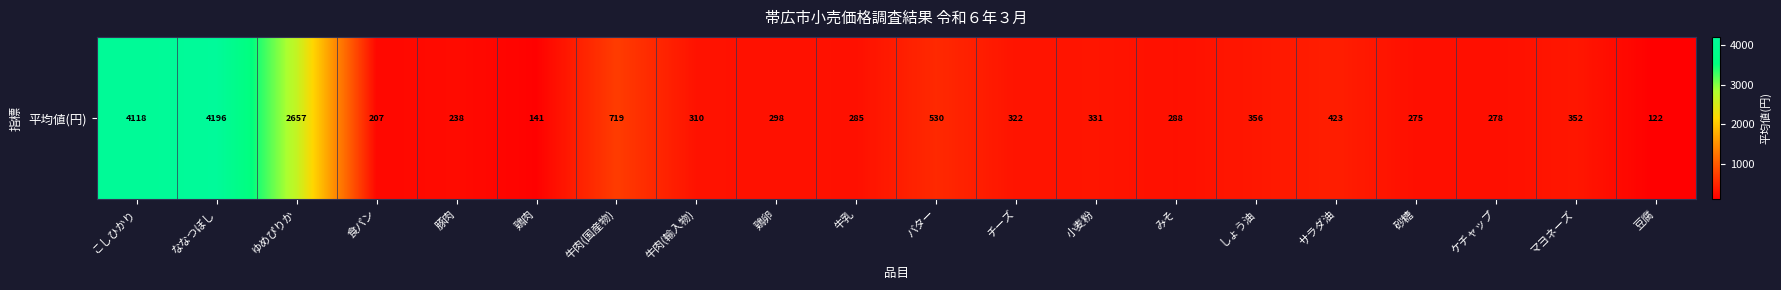

What is the maximum value shown in the chart?

4196.4